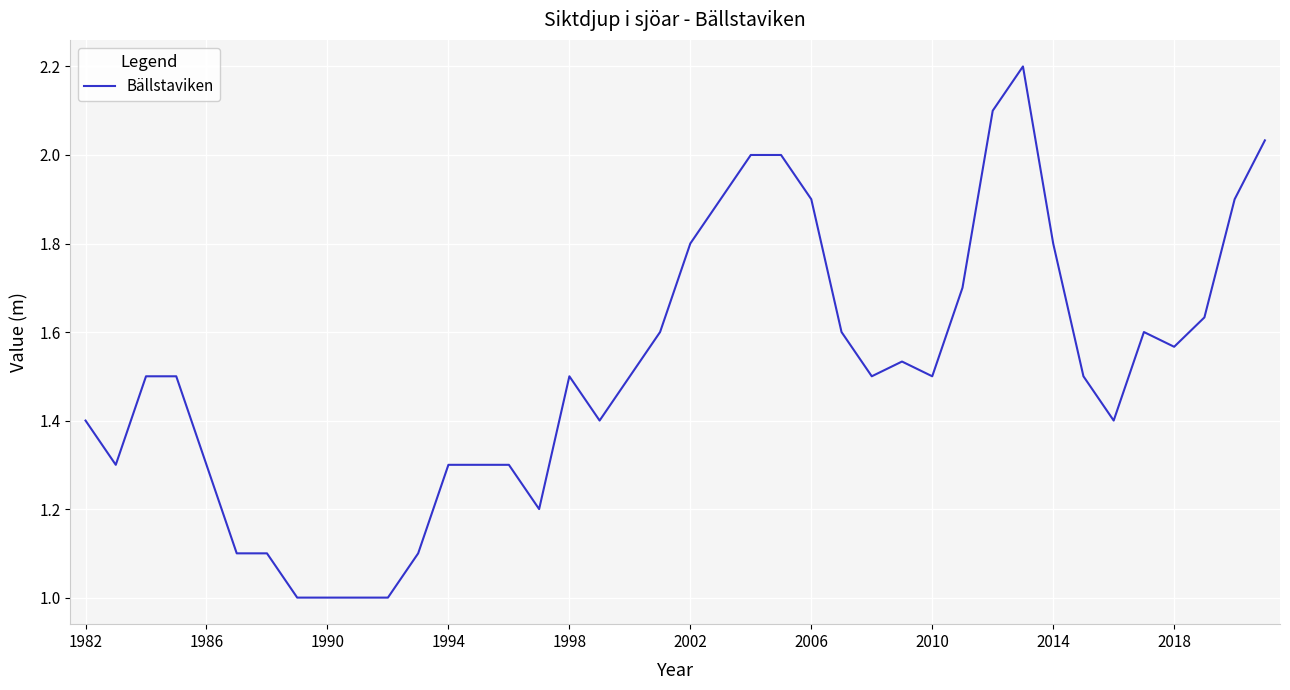

What is the difference between the maximum and minimum values?

1.2